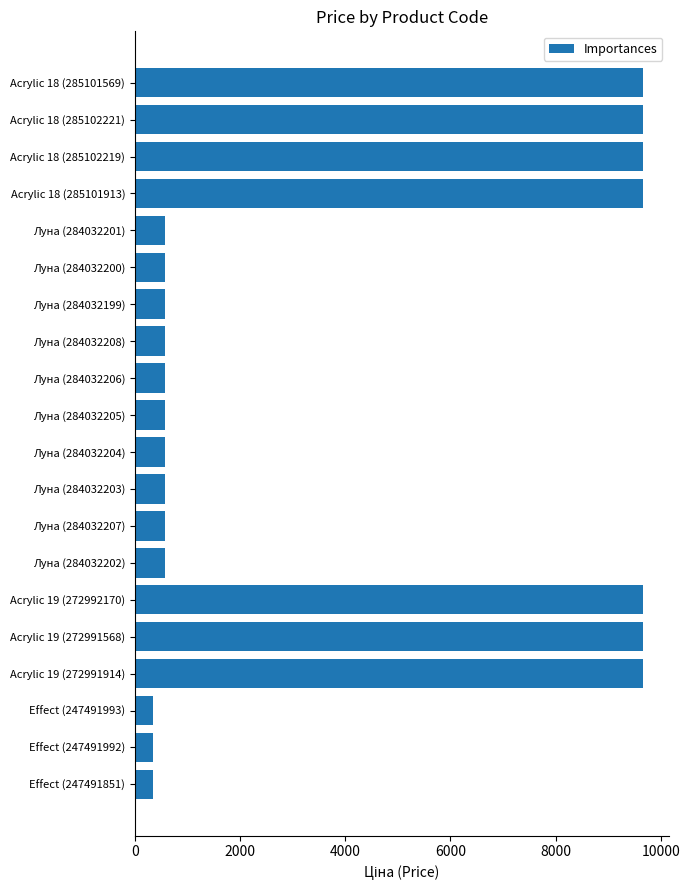

What is the sum of the values at Луна (284032203) and Acrylic 19 (272992170)?

10239.1